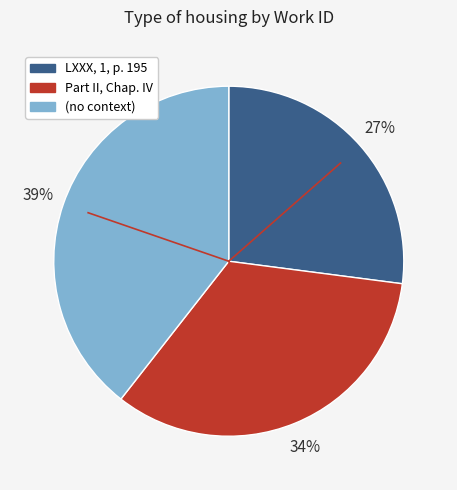

Does any single category account for the majority?

No